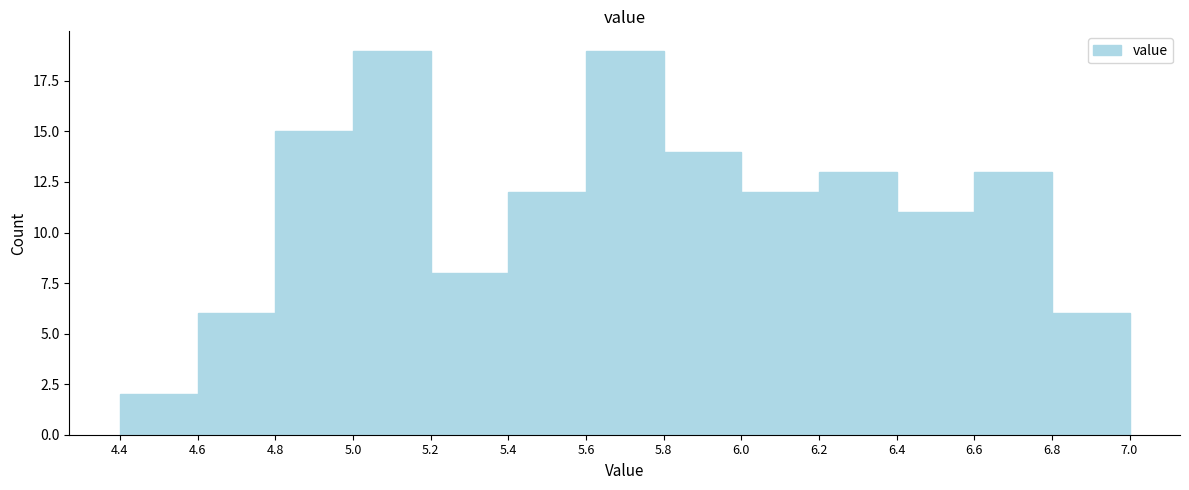

Reading left to right, transcribe this chart: for each bar, give the range it covers on the x-axis and its height. The values are not printed on the chart, so give them approximately, as read against the axis.

4.4 to 4.6: 2
4.6 to 4.8: 6
4.8 to 5.0: 15
5.0 to 5.2: 19
5.2 to 5.4: 8
5.4 to 5.6: 12
5.6 to 5.8: 19
5.8 to 6.0: 14
6.0 to 6.2: 12
6.2 to 6.4: 13
6.4 to 6.6: 11
6.6 to 6.8: 13
6.8 to 7.0: 6